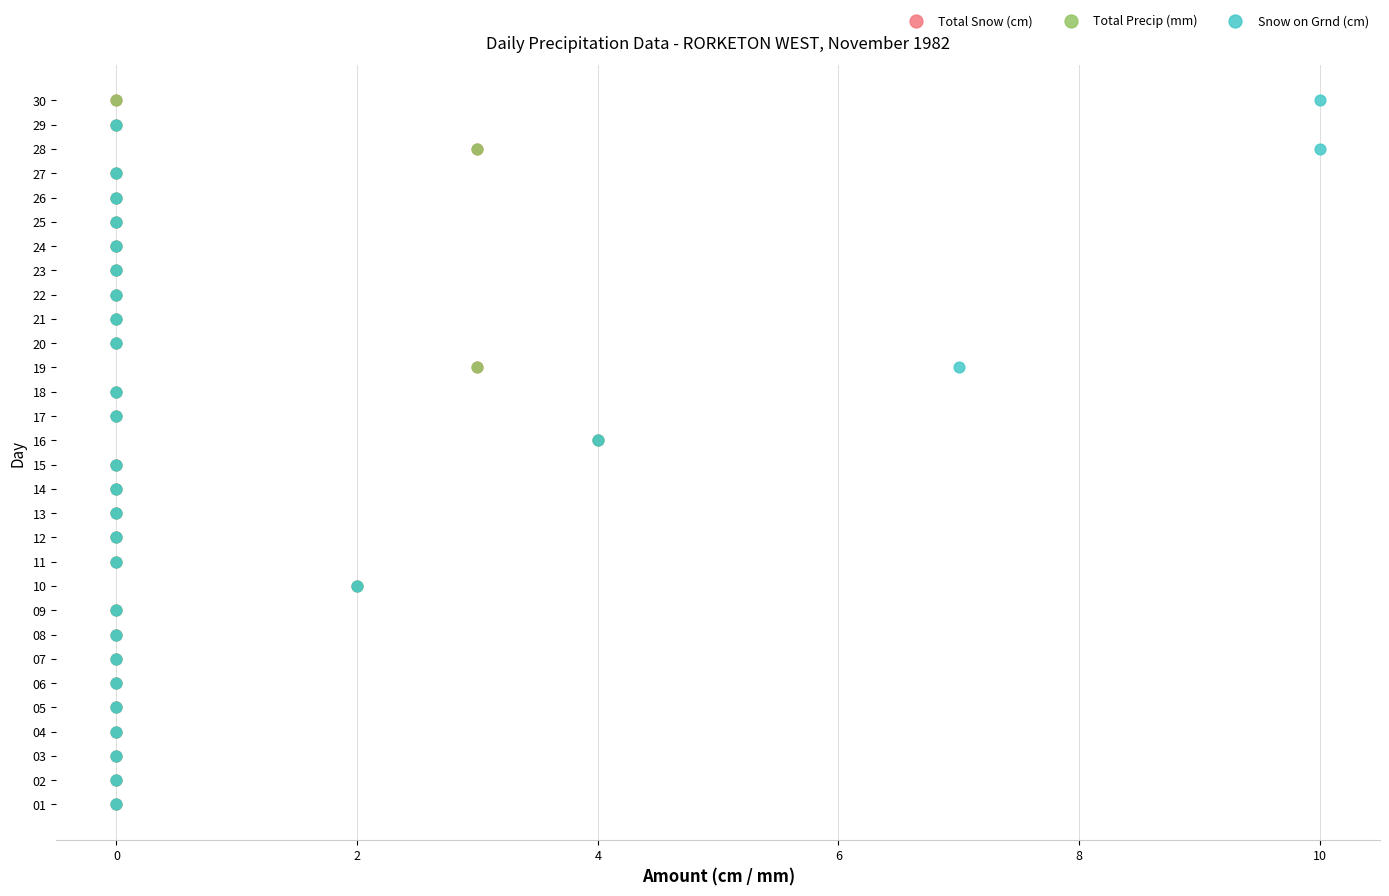

What are all the series names shown in the legend?

Total Snow (cm), Total Precip (mm), Snow on Grnd (cm)